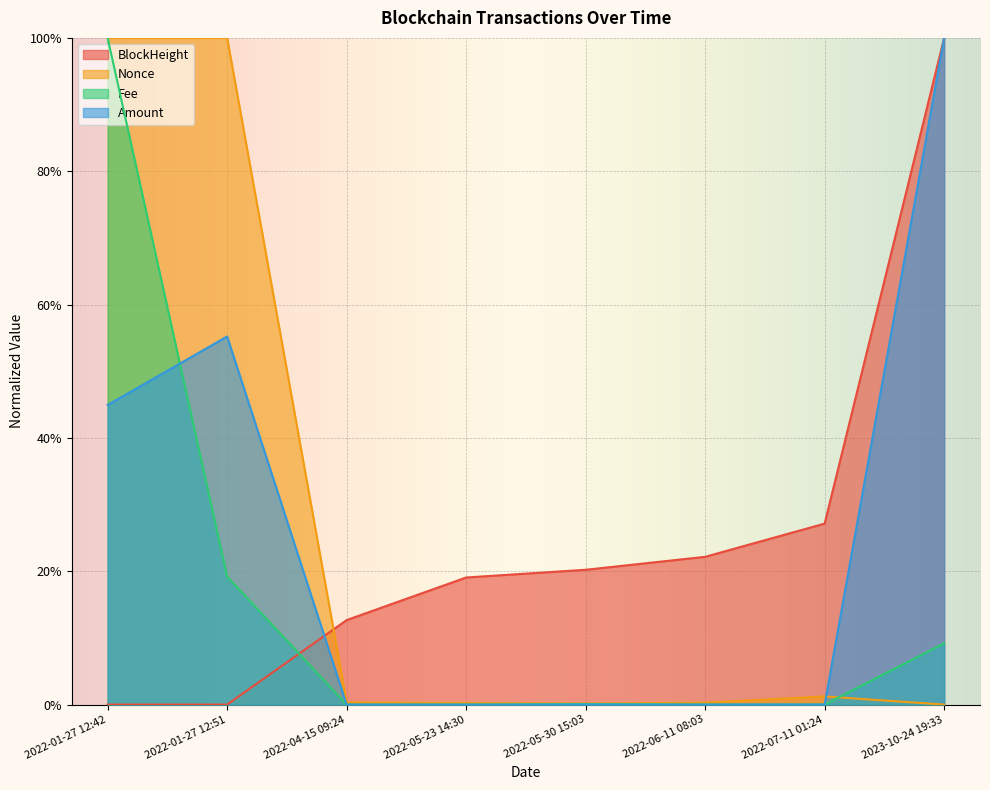

What is the total value across all series at 2022-05-30 15:03?

0.2